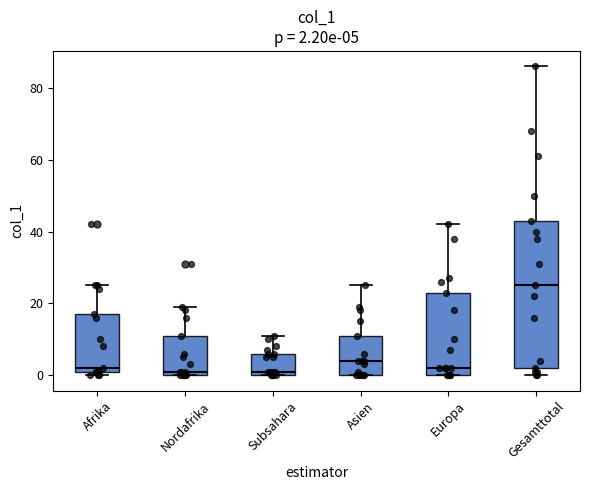

Which box is the tallest, from its lower edge to its upper edge?

Gesamttotal